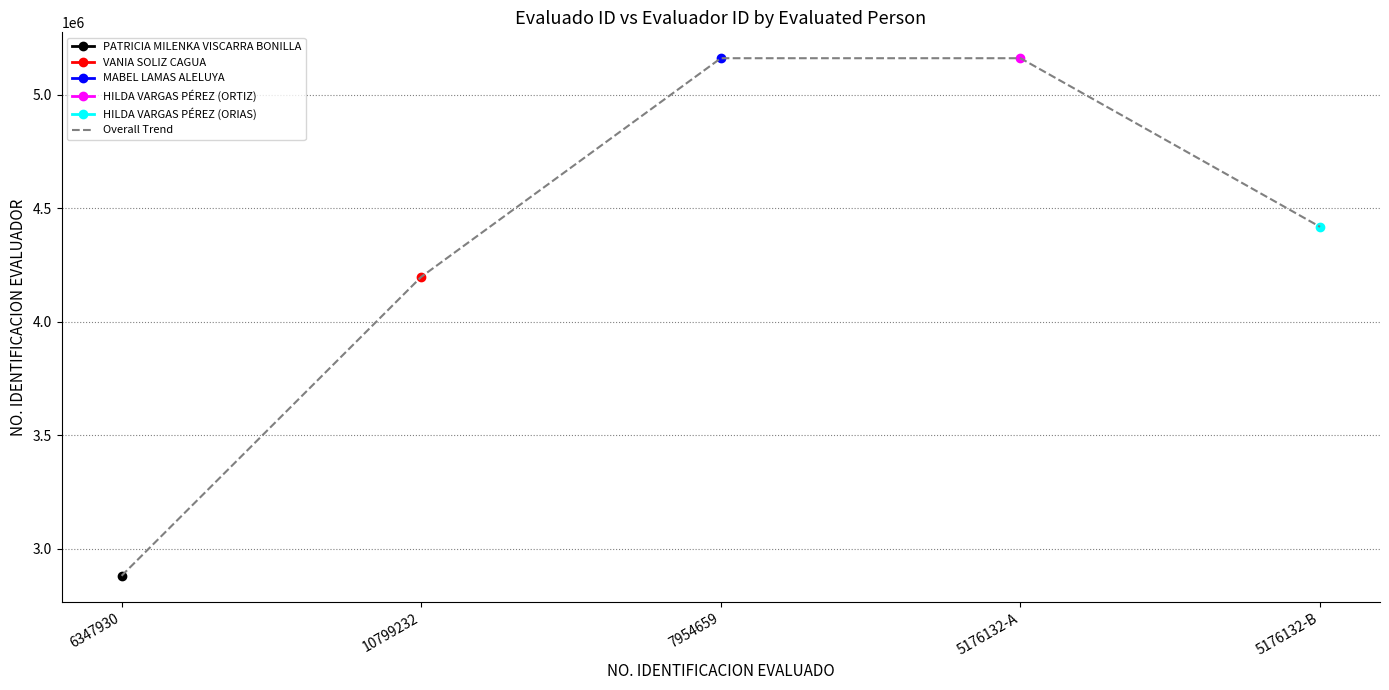

The value at 5176132-B is 6913790. True or false?

False